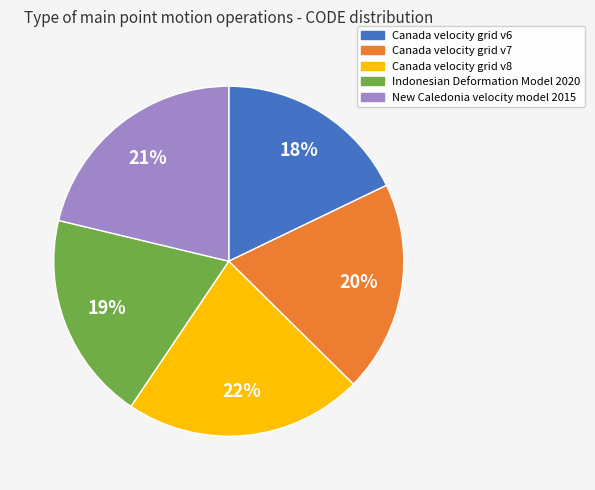

Which category has the biggest portion of the pie?

Canada velocity grid v8